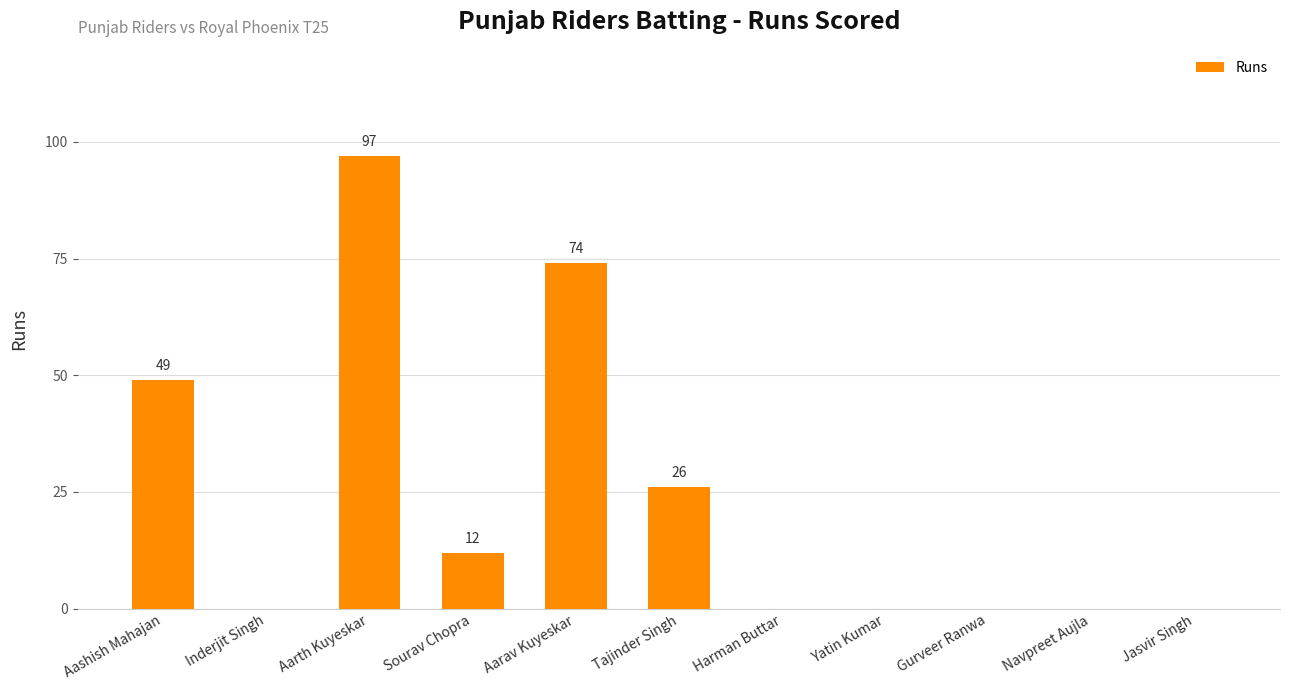

What is the maximum value shown in the chart?

97